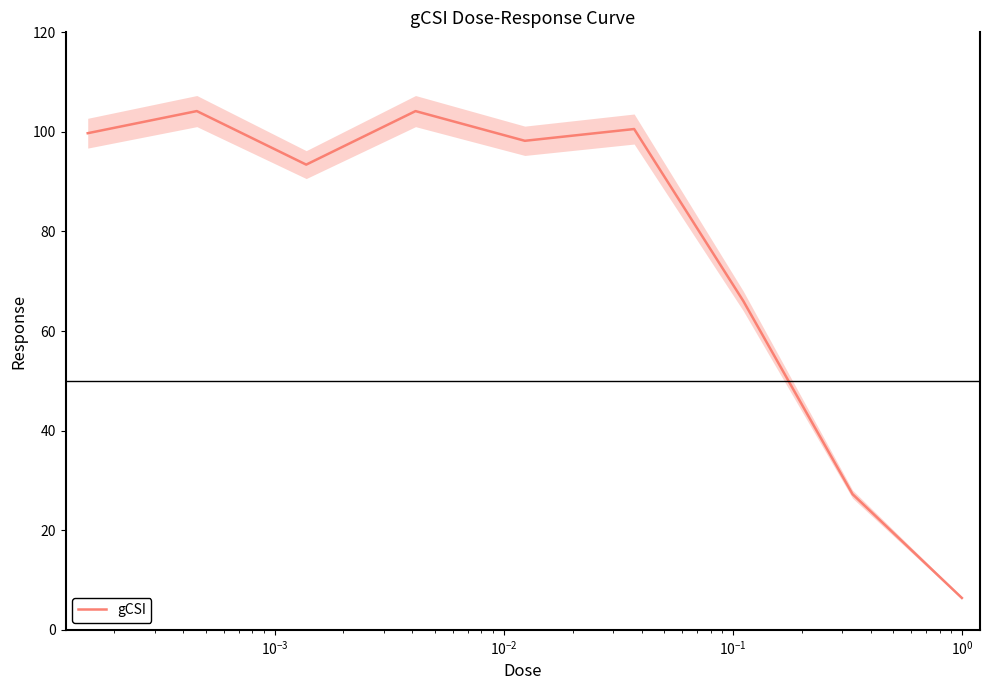

What is the maximum value for gCSI?

104.2